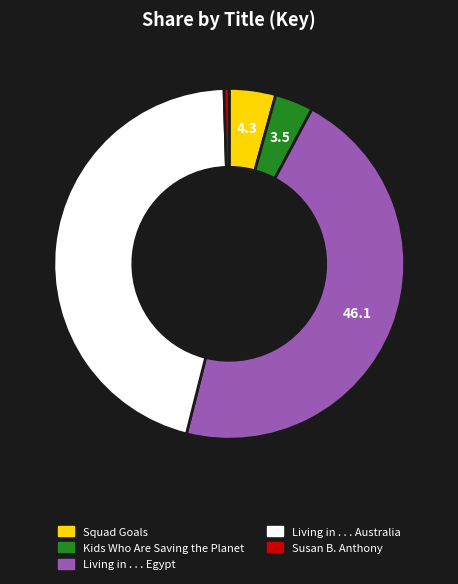

Is it true that Squad Goals is 4% of the pie?

True